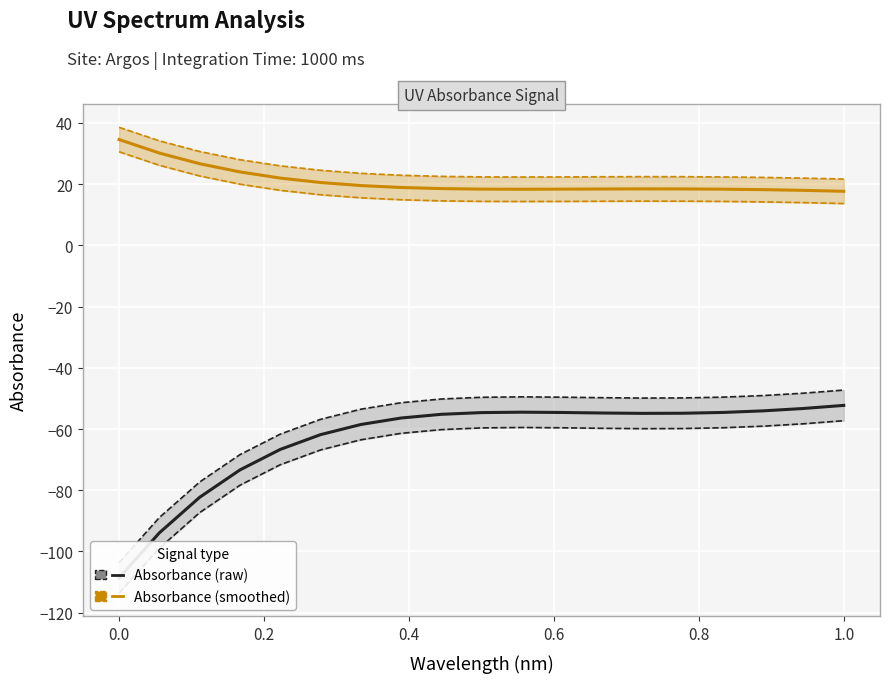

How many lines are shown in the chart?

2